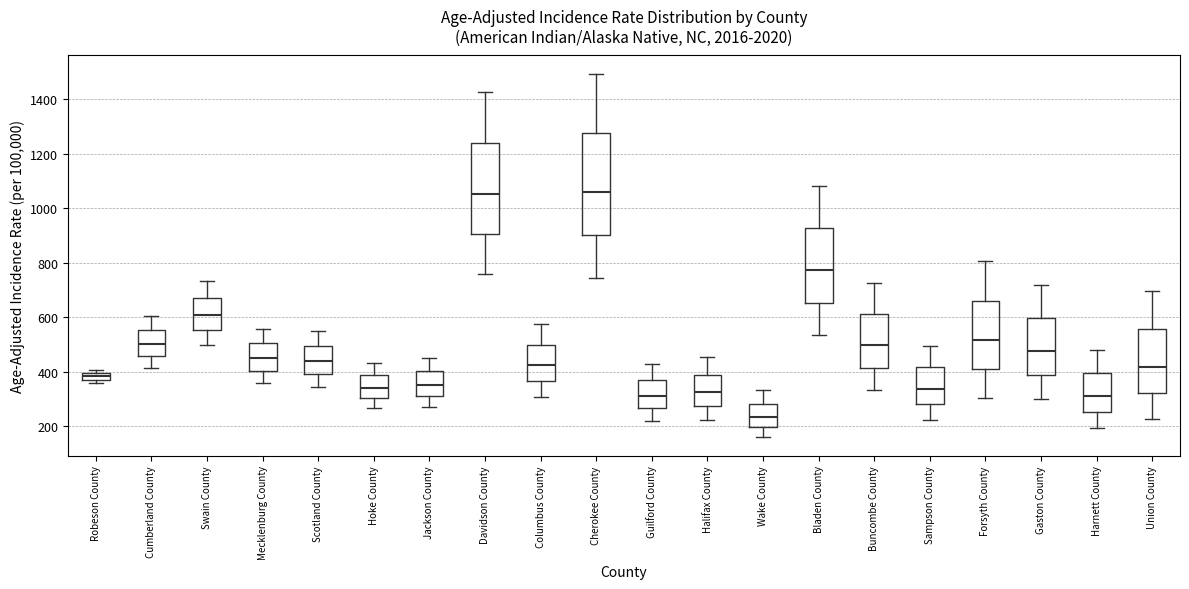

Which box is the tallest, from its lower edge to its upper edge?

Cherokee County